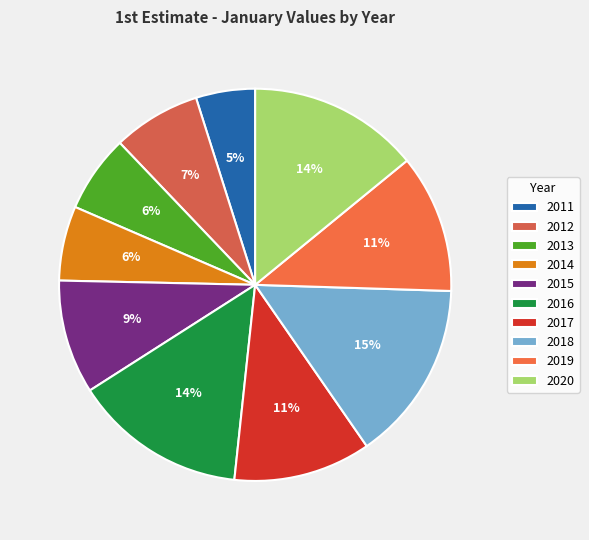

To the nearest percent, what is the combined percentage of 2011 and 2016?

19%